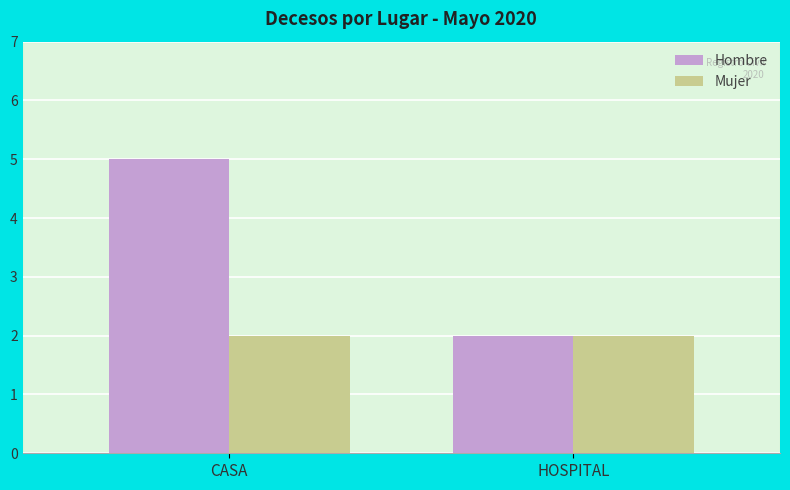

What position from the right is HOSPITAL?

1